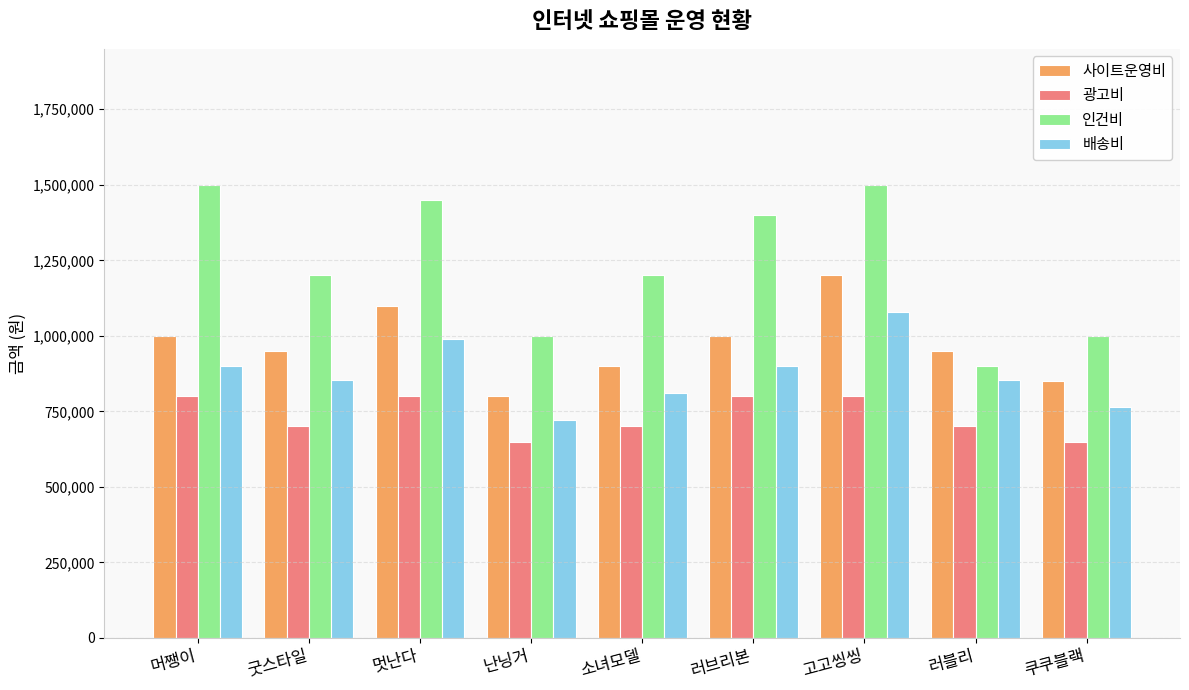

What is the average value of the 사이트운영비 series?

972222